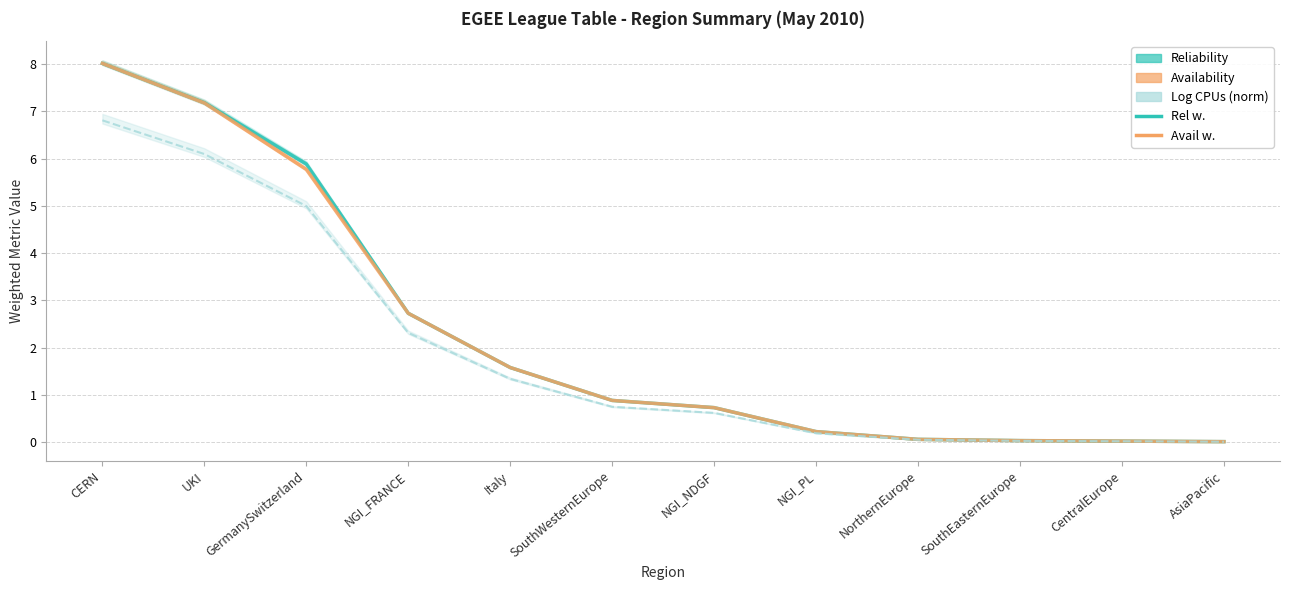

Reading left to right, transcribe all the data shown in this chart.

Rel w.: CERN=8.0	UKI=7.2	GermanySwitzerland=5.9	NGI_FRANCE=2.7	Italy=1.6	SouthWesternEurope=0.9	NGI_NDGF=0.7	NGI_PL=0.2	NorthernEurope=0.1	SouthEasternEurope=0.0	CentralEurope=0.0	AsiaPacific=0.0
Avail w.: CERN=8.0	UKI=7.2	GermanySwitzerland=5.8	NGI_FRANCE=2.7	Italy=1.6	SouthWesternEurope=0.9	NGI_NDGF=0.7	NGI_PL=0.2	NorthernEurope=0.1	SouthEasternEurope=0.0	CentralEurope=0.0	AsiaPacific=0.0
Log CPUs (norm) line: CERN=6.8	UKI=6.1	GermanySwitzerland=5.0	NGI_FRANCE=2.3	Italy=1.3	SouthWesternEurope=0.8	NGI_NDGF=0.6	NGI_PL=0.2	NorthernEurope=0.1	SouthEasternEurope=0.0	CentralEurope=0.0	AsiaPacific=0.0